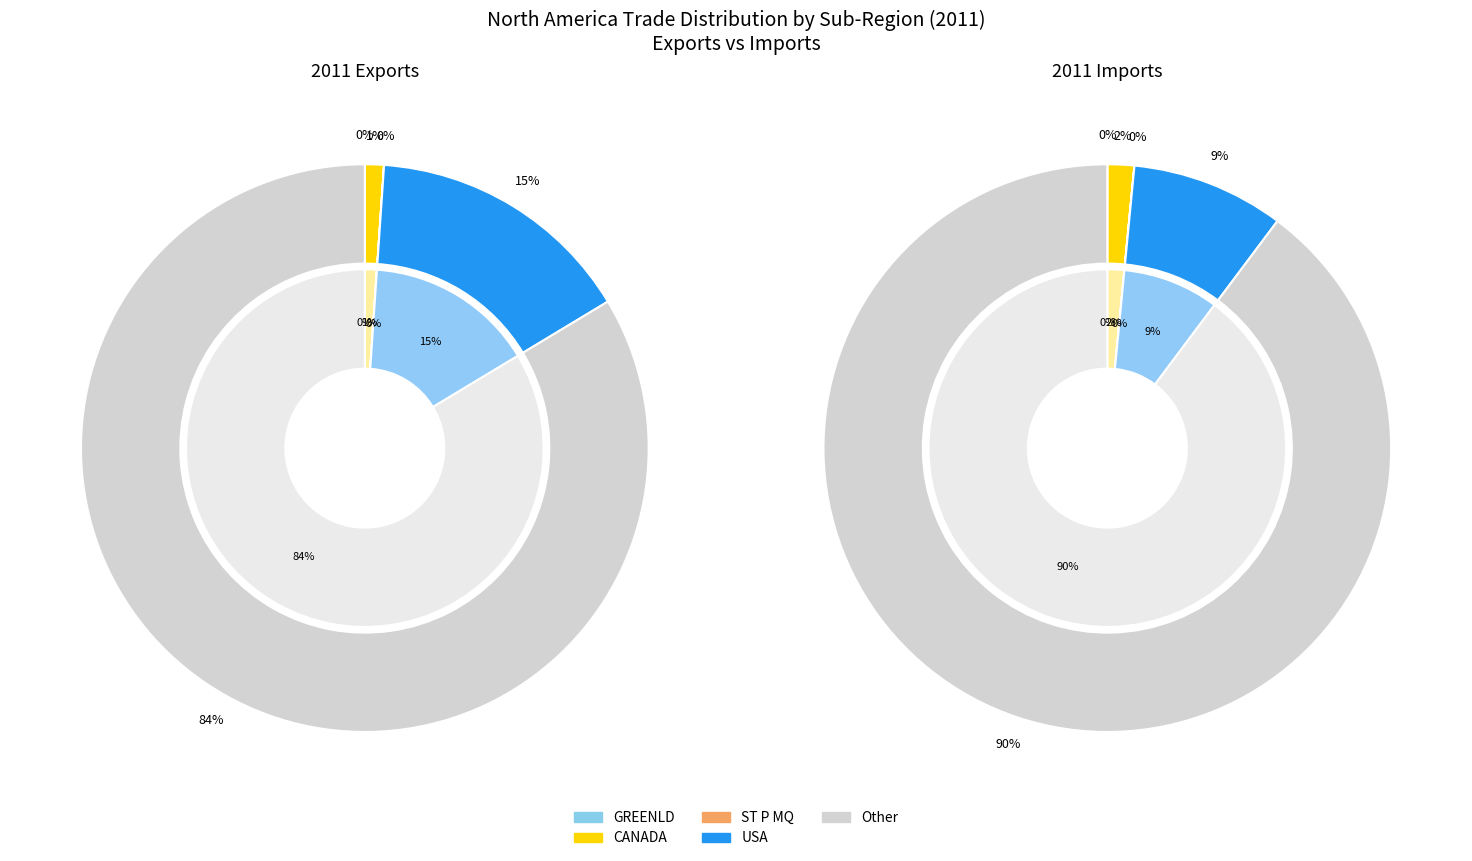

To the nearest percent, what portion does GREENLD represent?

12%